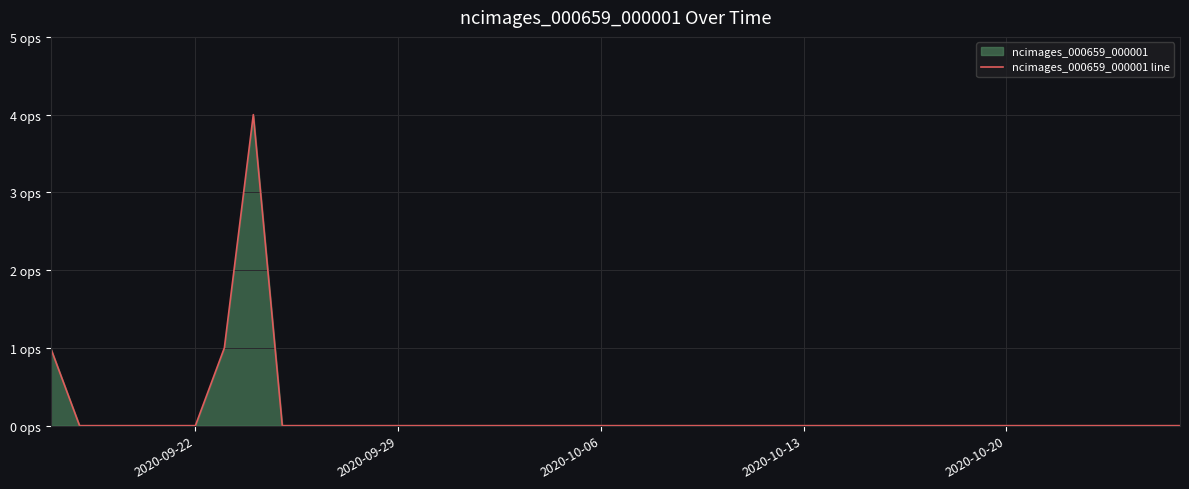

Is it true that the value at 11 is 2?

False